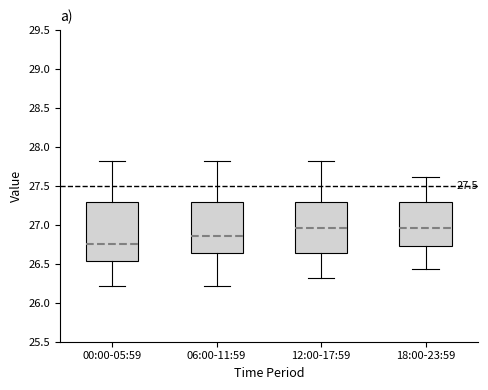

Where is the lower edge of the box for 06:00-11:59 on the y-axis? The values are not printed on the chart, so give them approximately, as read against the axis.

26.65